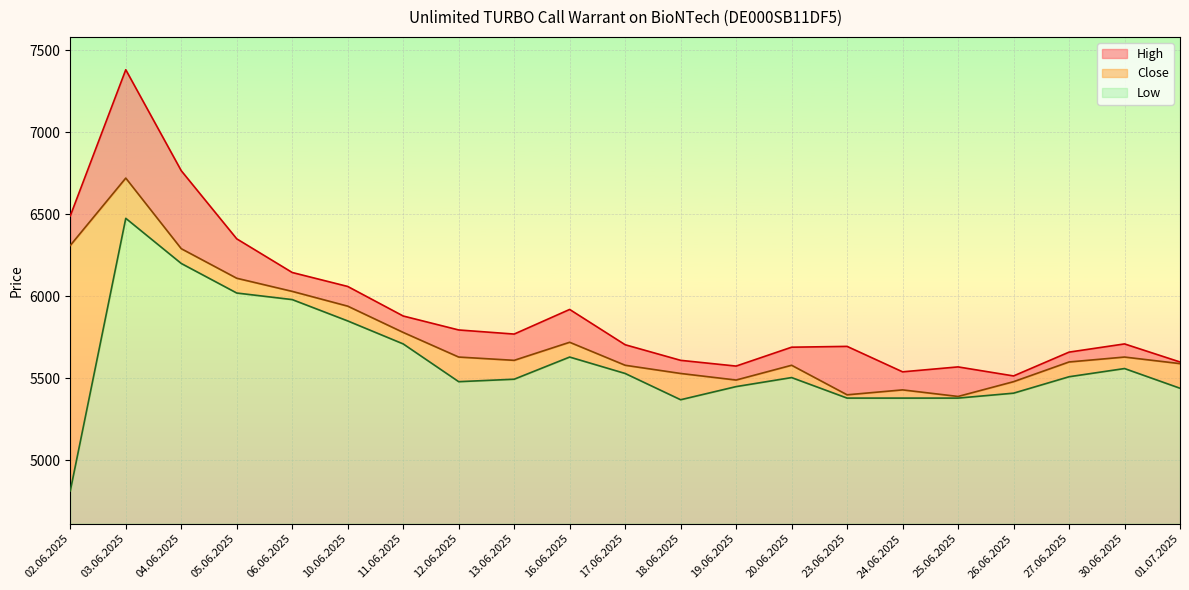

True or false: High has more than 0 points higher than both neighbors.

True